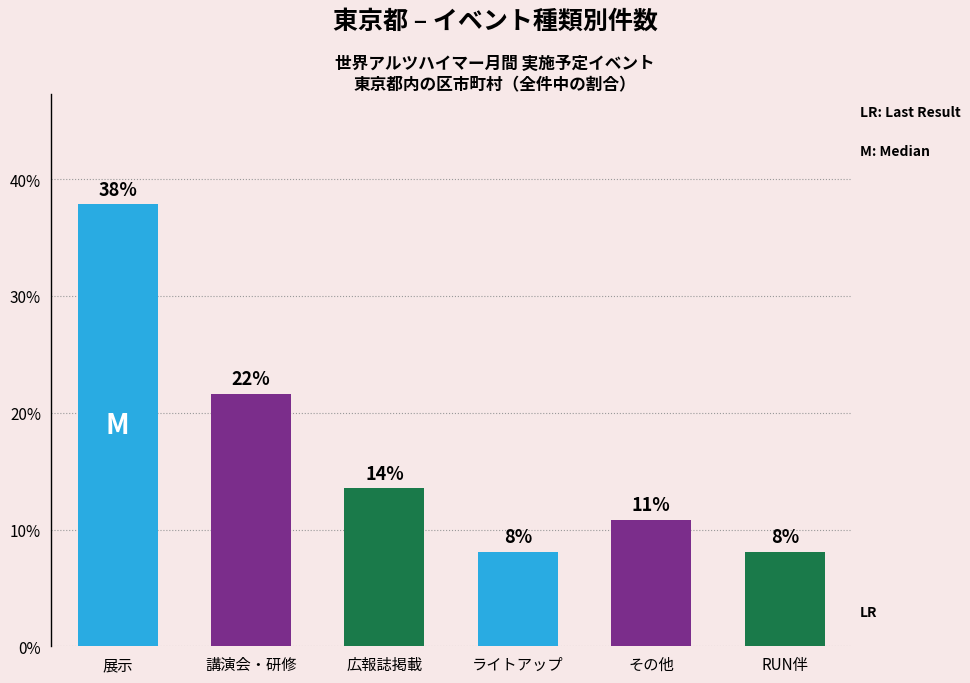

Which category has the highest value across all series?

展示